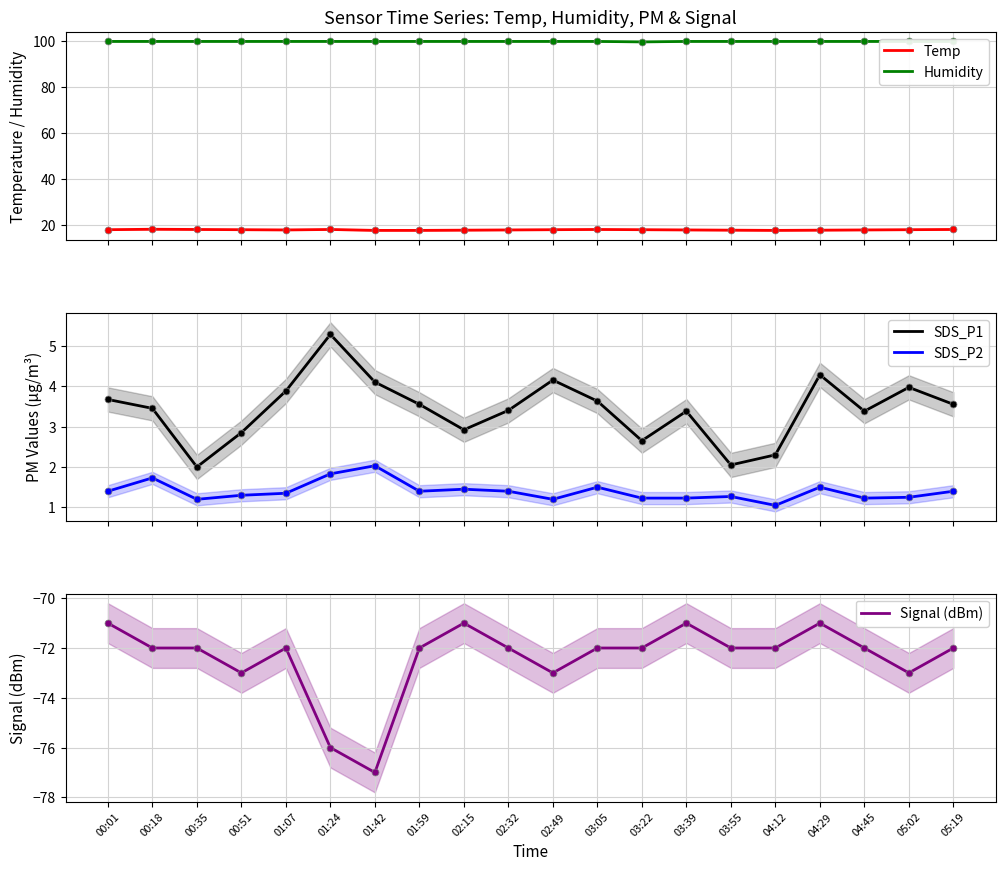

Is the value of Temp at 00:18 greater than the value of SDS_P1 at 01:59?

Yes